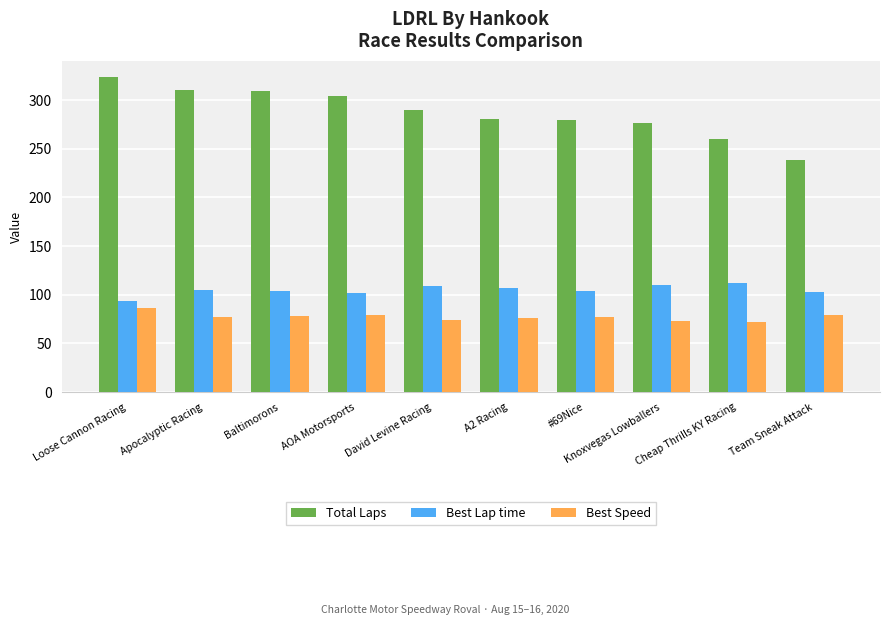

Which category has the highest value across all series?

Loose Cannon Racing